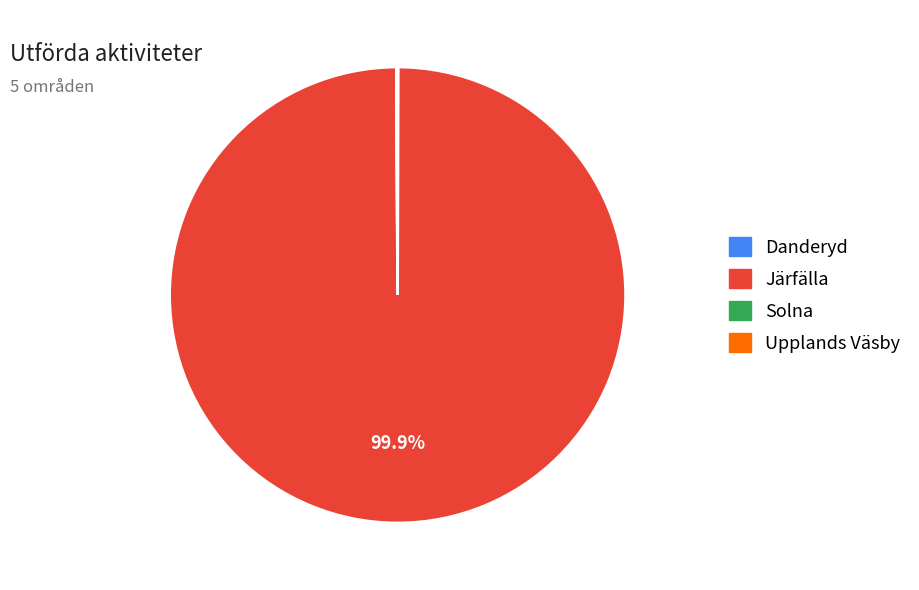

Is there any slice that represents more than half of the pie?

Yes